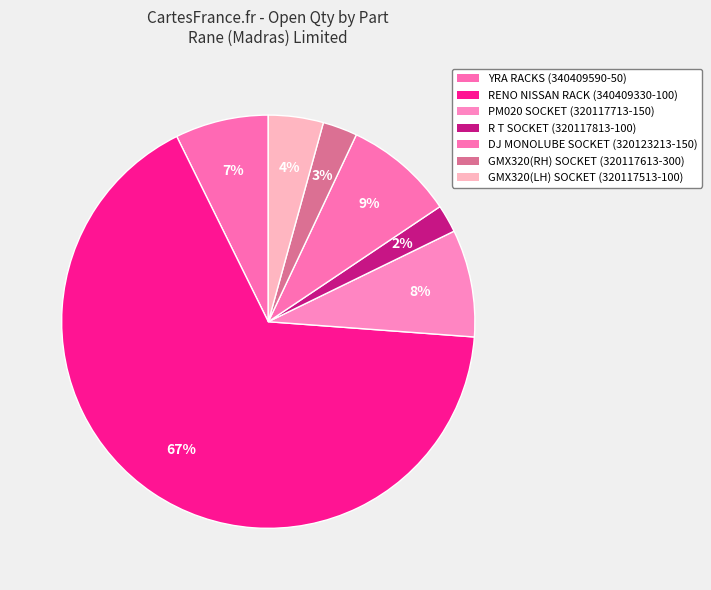

Count the number of slices in the pie.

7